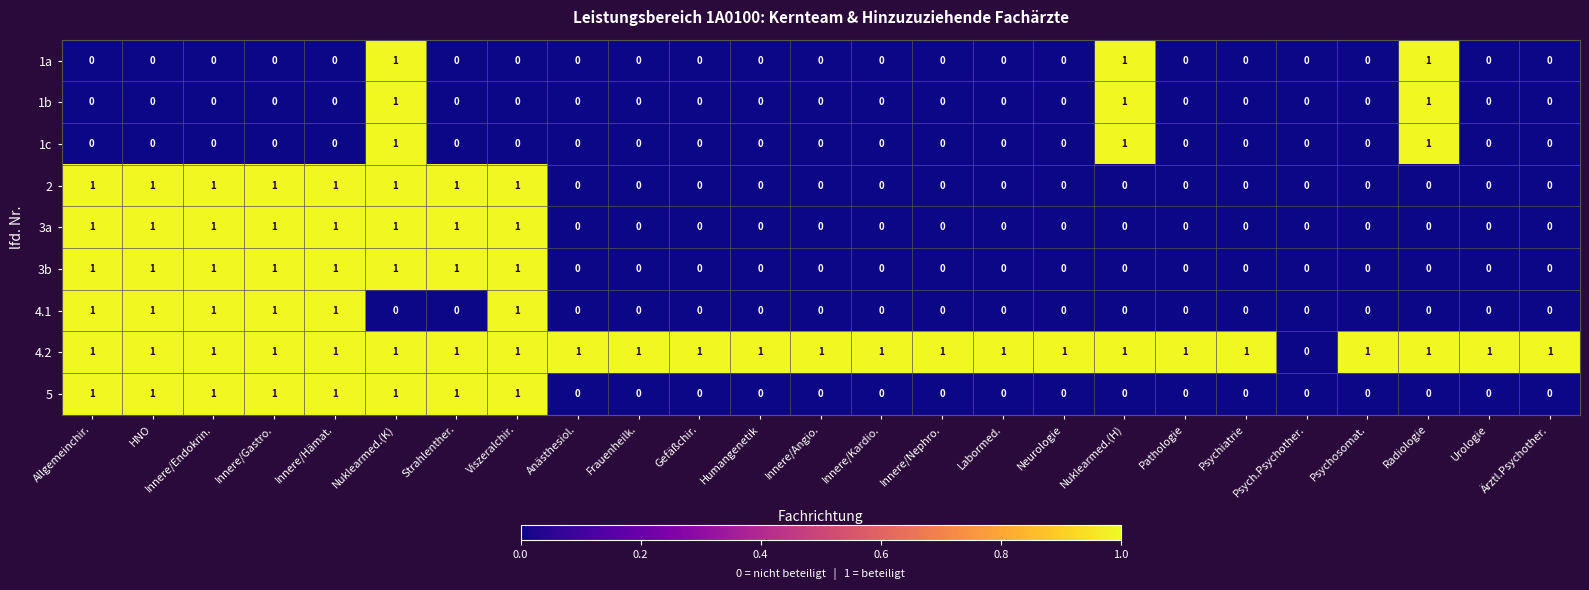

What is the sum of all 4.2 values?

24